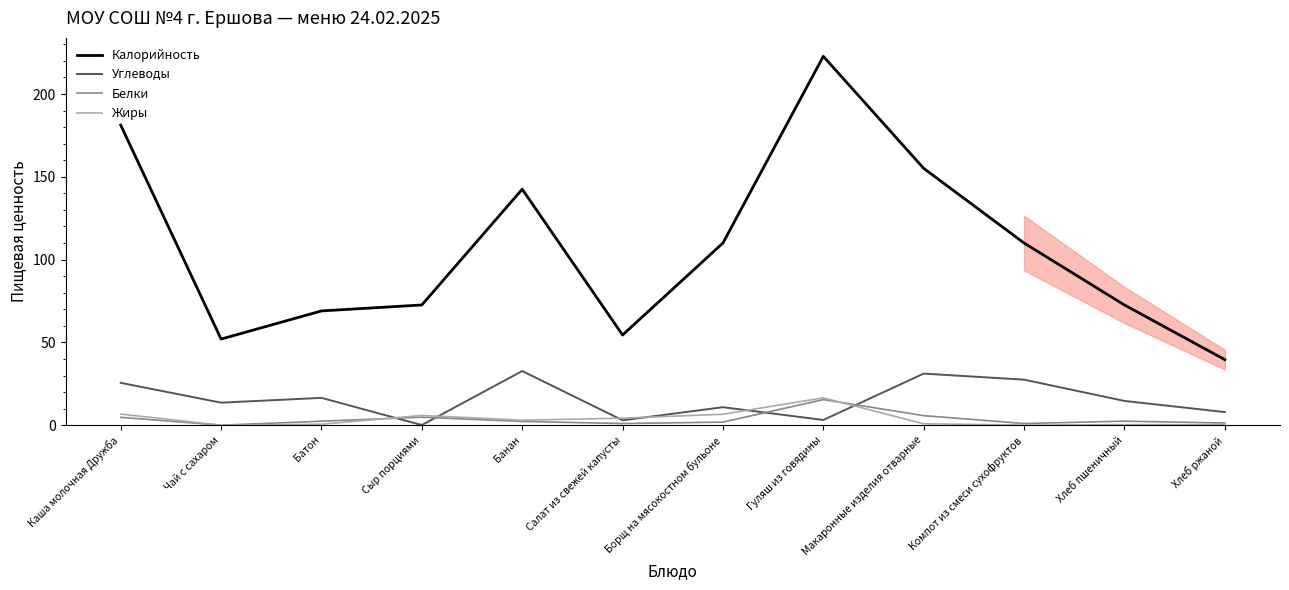

What is the total value across all series at Каша молочная Дружба?

218.2